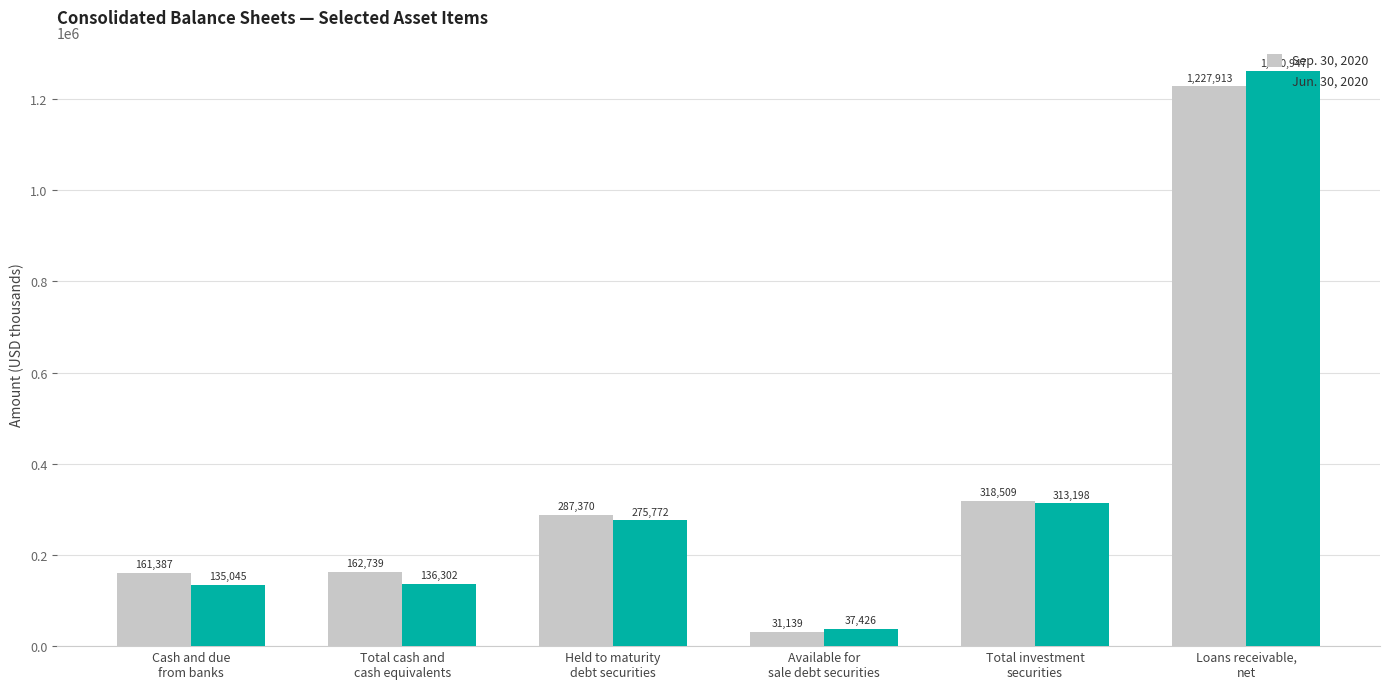

Count the number of categories in the chart.

6